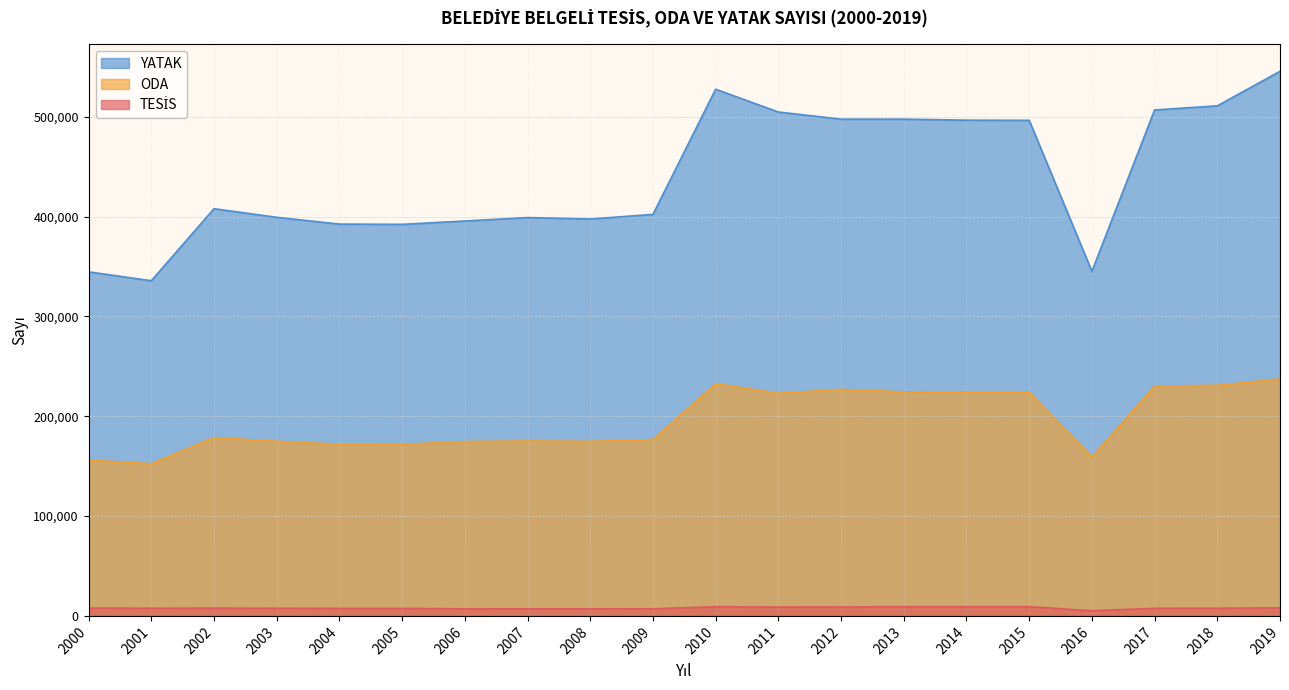

Which series has the widest spread of values?

YATAK